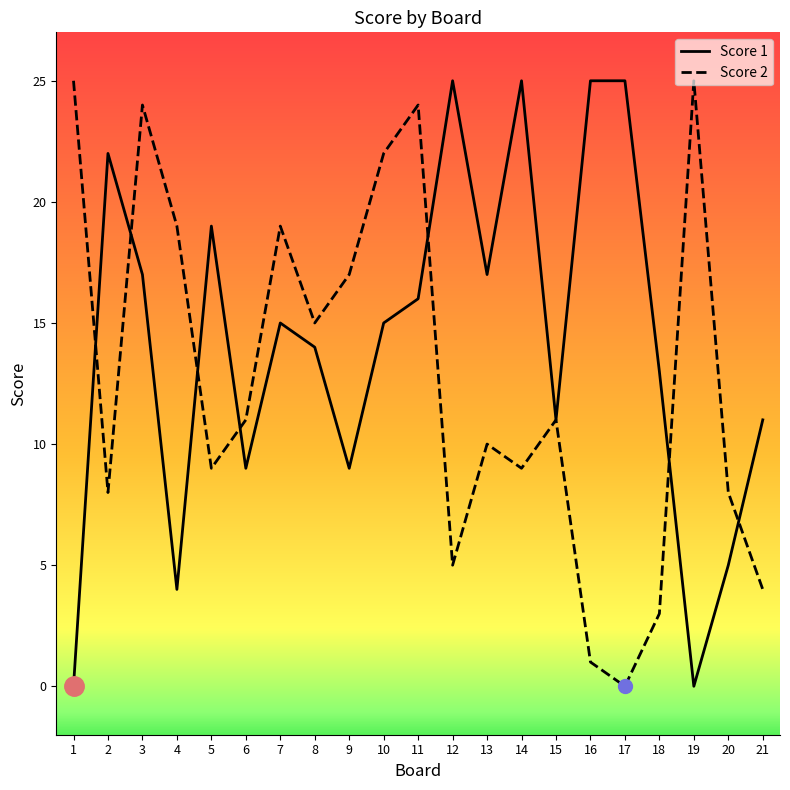

Which series has the largest total across all categories?

Score 1